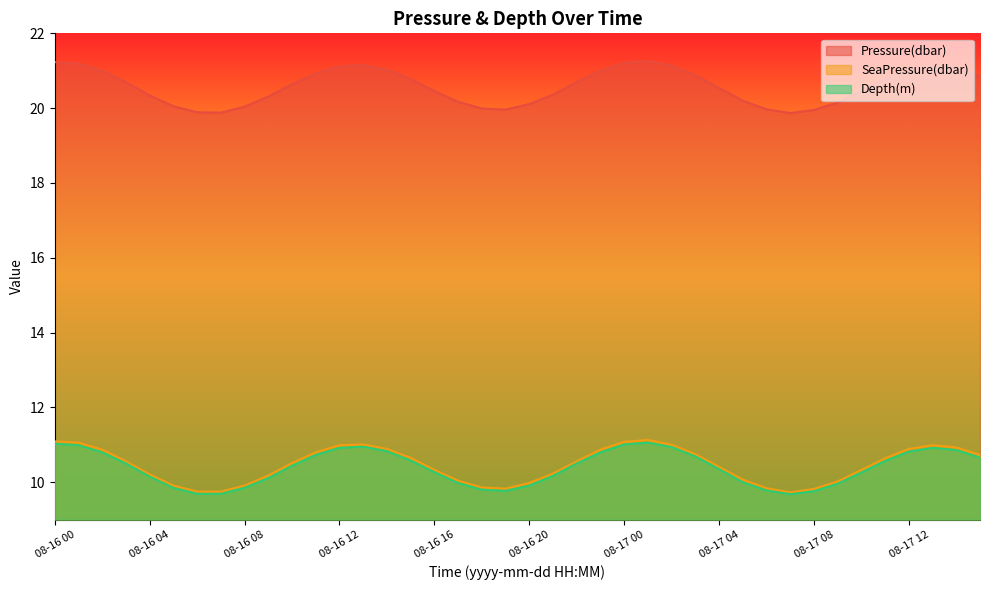

True or false: Pressure(dbar) and Depth(m) intersect in this chart.

False